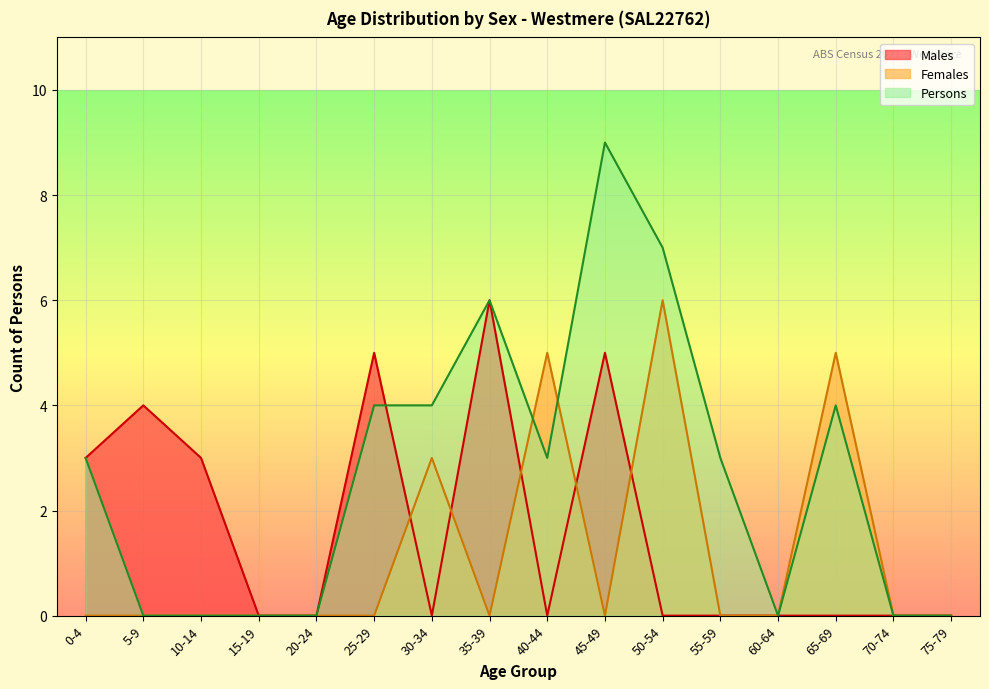

What is the label of the 14th point from the right?

10-14